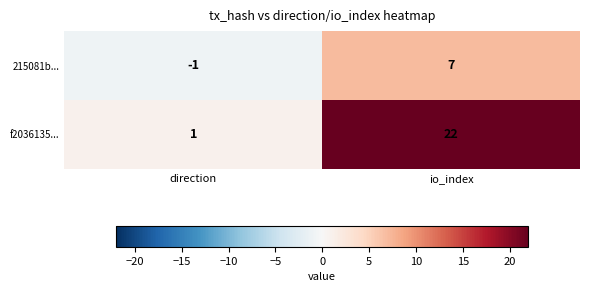

Rank the series at io_index from highest to lowest value.

f2036135..., 215081b...